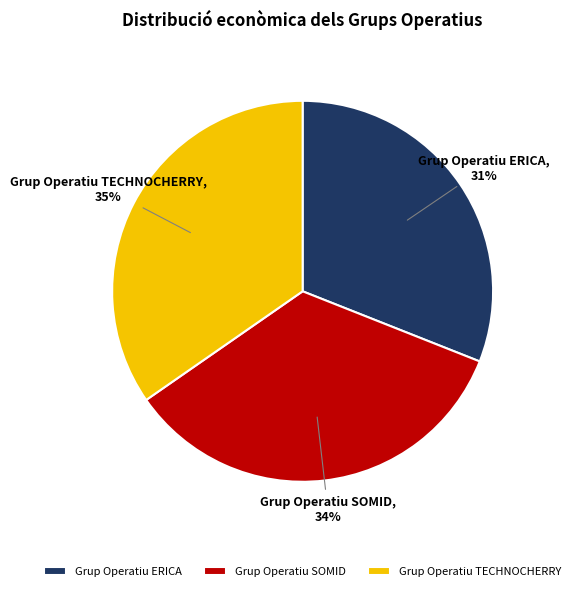

Does any single category account for the majority?

No